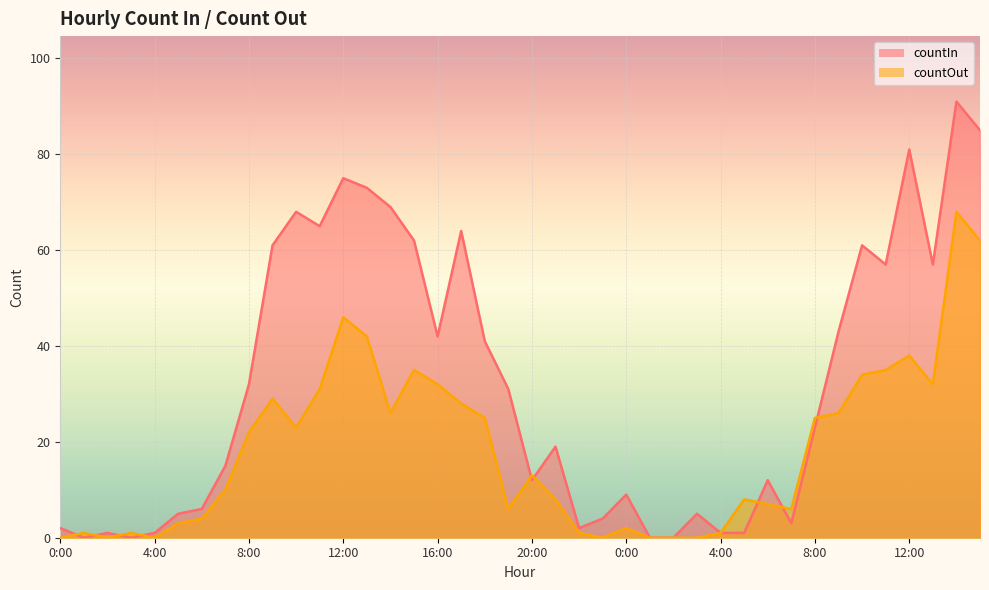

List the series in order of their peak value, highest first.

countIn, countOut